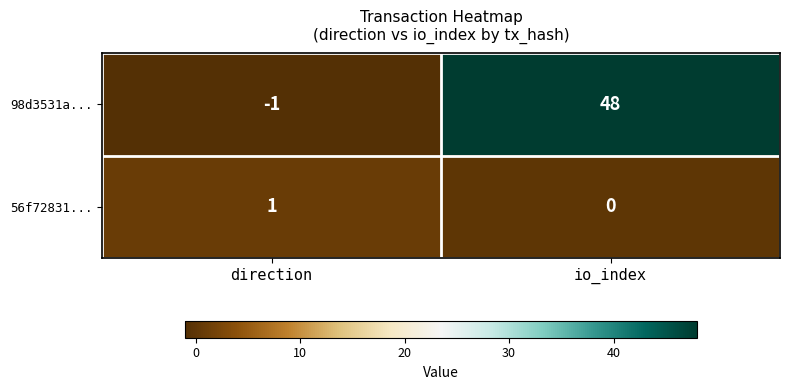

Which series has the largest total across all categories?

98d3531a...